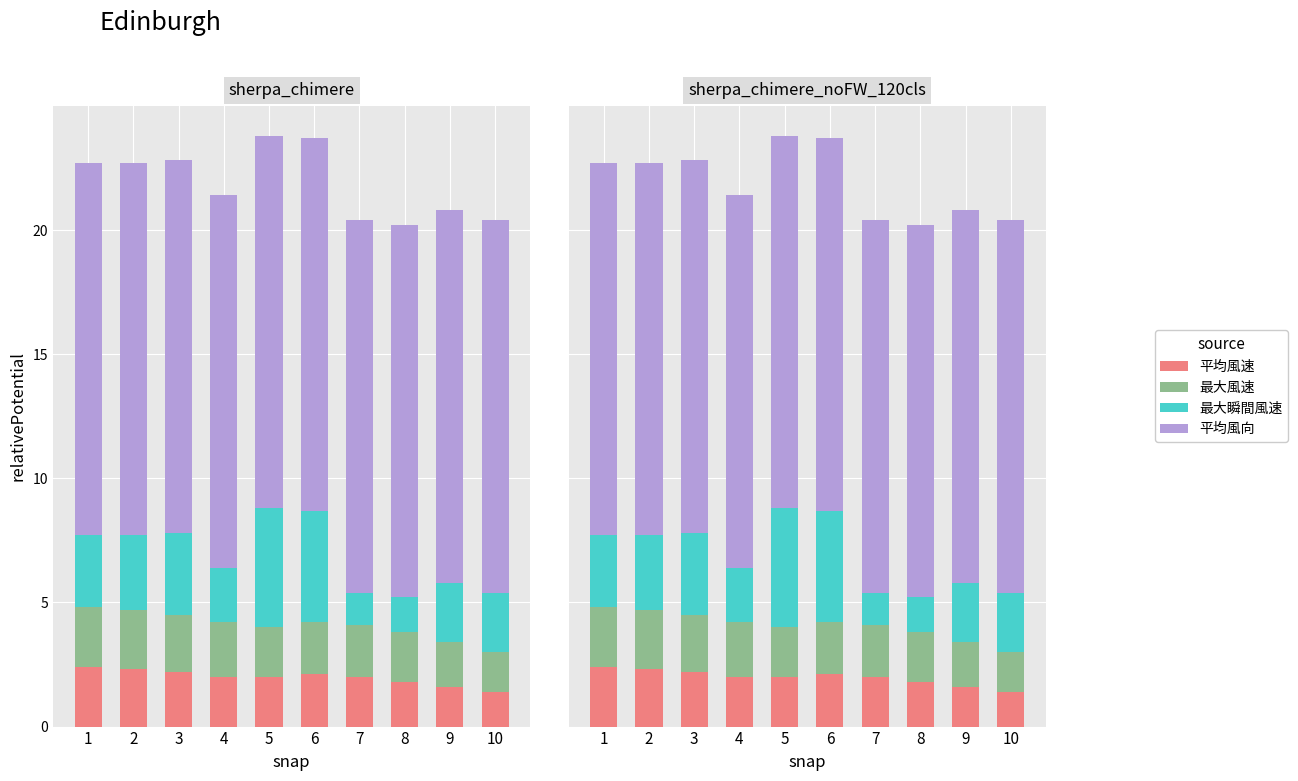

What are all the series names shown in the legend?

平均風速, 最大風速, 最大瞬間風速, 平均風向